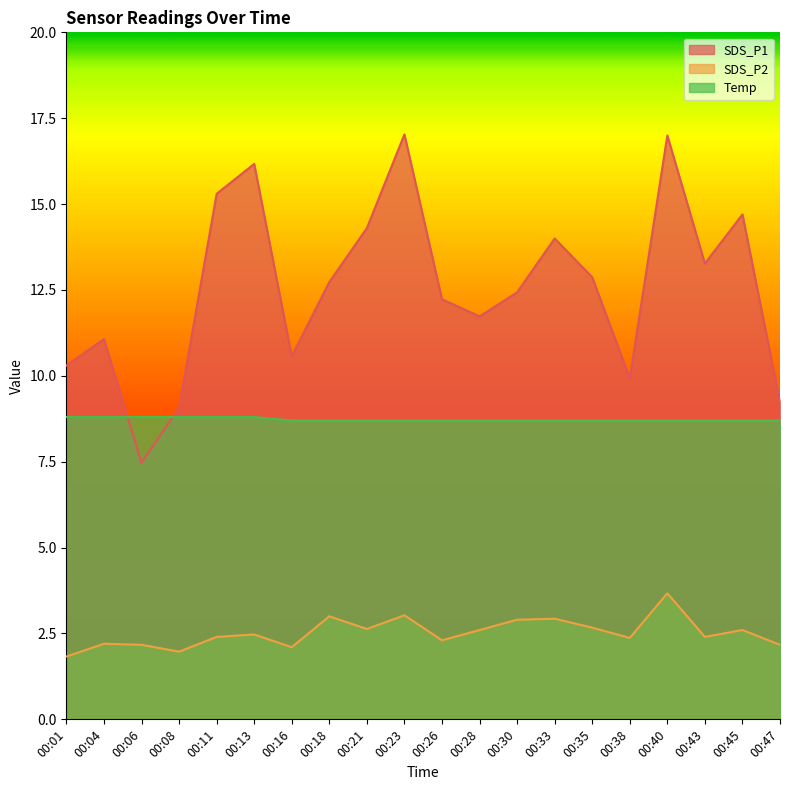

Reading left to right, list all the values displayed in this chart.

SDS_P1: 00:01=10.3	00:04=11.1	00:06=7.5	00:08=9.1	00:11=15.3	00:13=16.2	00:16=10.6	00:18=12.7	00:21=14.3	00:23=17.0	00:26=12.2	00:28=11.7	00:30=12.4	00:33=14.0	00:35=12.9	00:38=9.9	00:40=17.0	00:43=13.3	00:45=14.7	00:47=9.2
SDS_P2: 00:01=1.8	00:04=2.2	00:06=2.2	00:08=2.0	00:11=2.4	00:13=2.5	00:16=2.1	00:18=3.0	00:21=2.6	00:23=3.0	00:26=2.3	00:28=2.6	00:30=2.9	00:33=2.9	00:35=2.7	00:38=2.4	00:40=3.7	00:43=2.4	00:45=2.6	00:47=2.2
Temp: 00:01=8.8	00:04=8.8	00:06=8.8	00:08=8.8	00:11=8.8	00:13=8.8	00:16=8.7	00:18=8.7	00:21=8.7	00:23=8.7	00:26=8.7	00:28=8.7	00:30=8.7	00:33=8.7	00:35=8.7	00:38=8.7	00:40=8.7	00:43=8.7	00:45=8.7	00:47=8.7